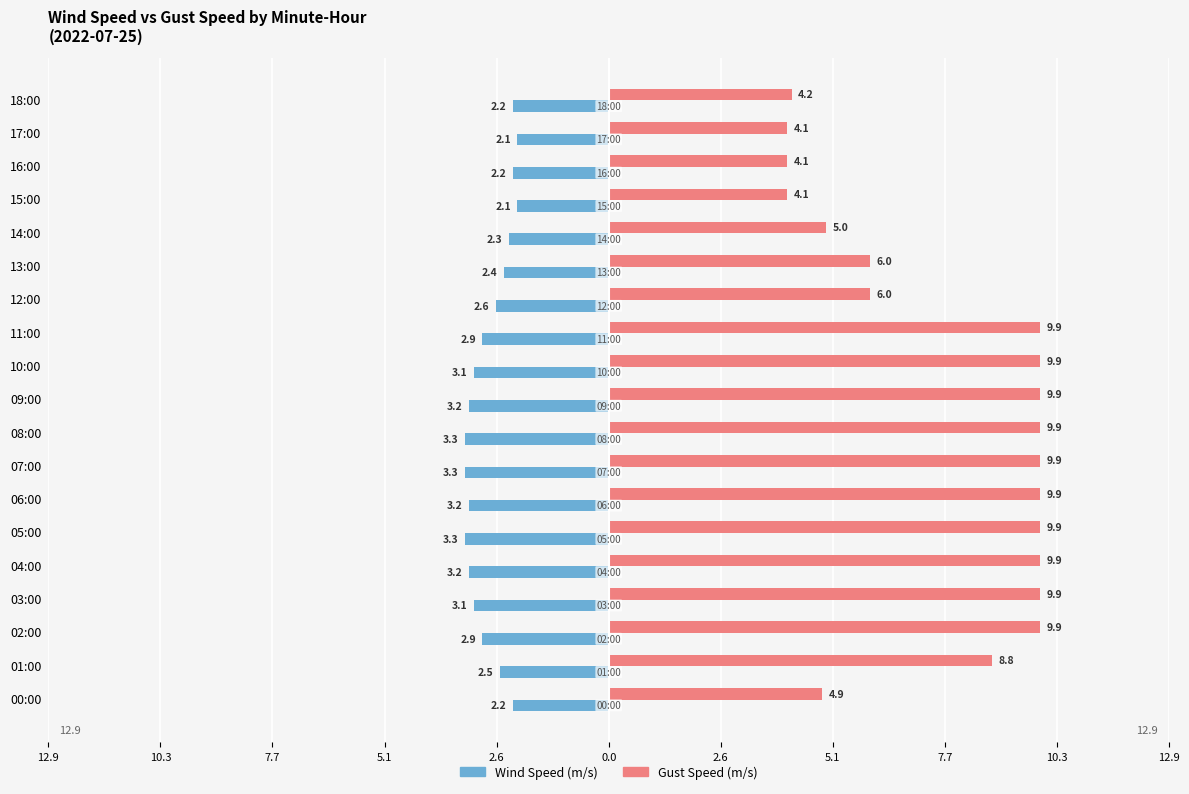

What are all the series names shown in the legend?

Wind Speed (m/s), Gust Speed (m/s)